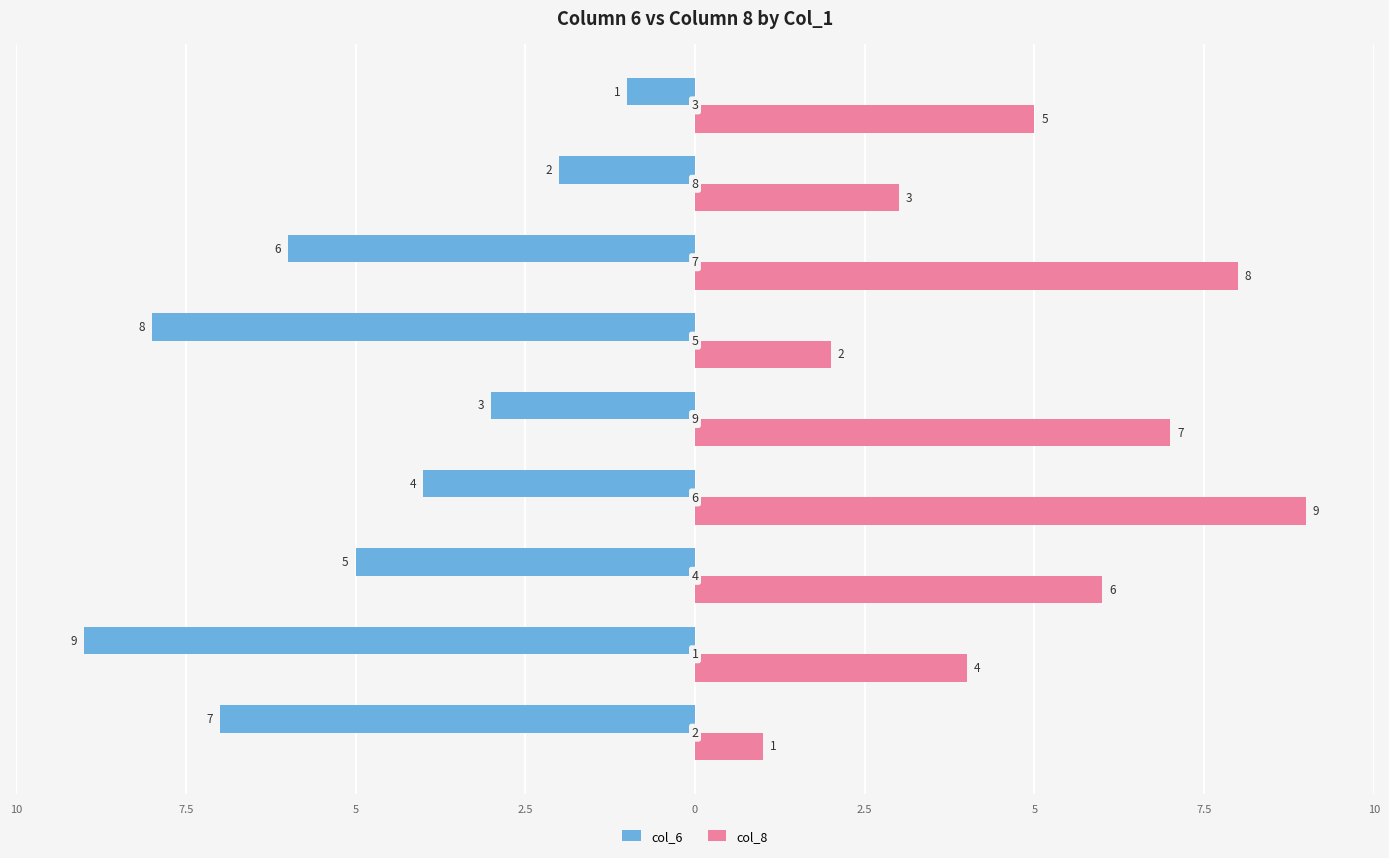

Reading right to left, what are all the values shown in this chart?

col_6: -1	-2	-6	-8	-3	-4	-5	-9	-7
col_8: 5	3	8	2	7	9	6	4	1